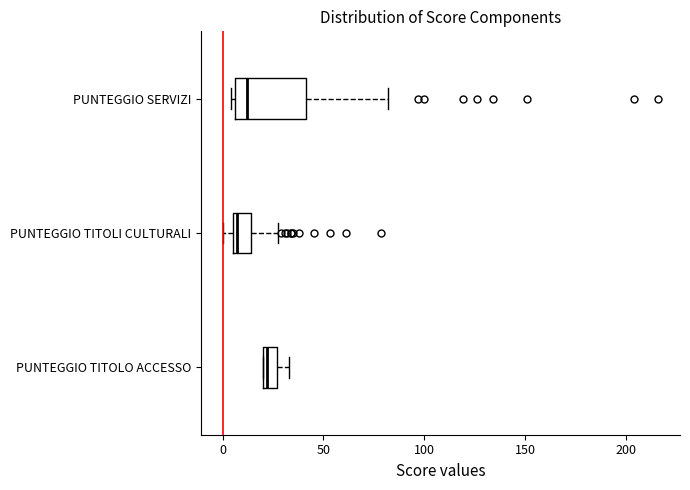

Comparing the boxes themselves (not the whiskers), which one is the widest?

PUNTEGGIO SERVIZI